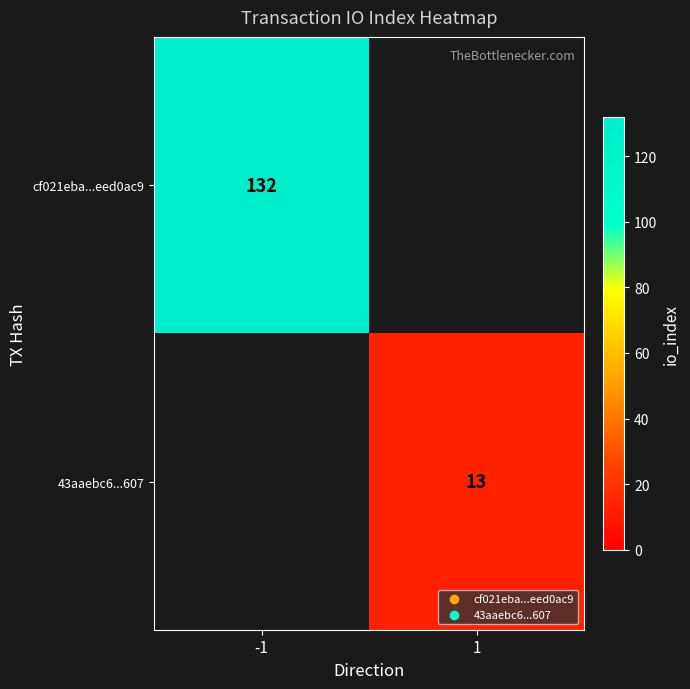

At which category does the chart reach its peak across all series?

-1